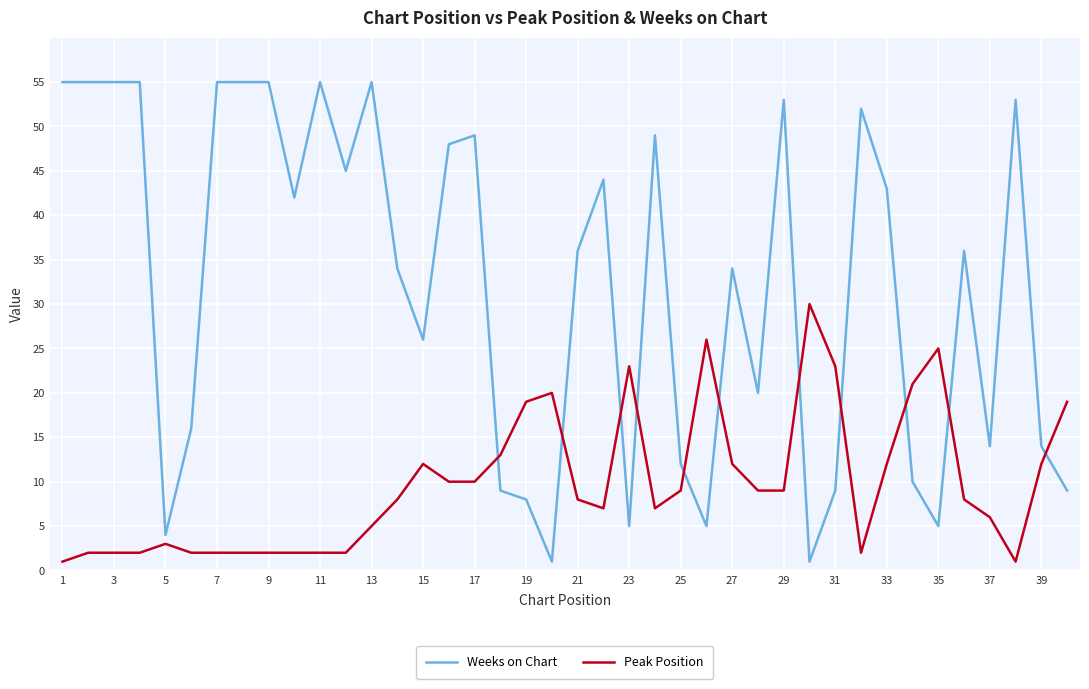

List the series in order of their peak value, highest first.

Weeks on Chart, Peak Position